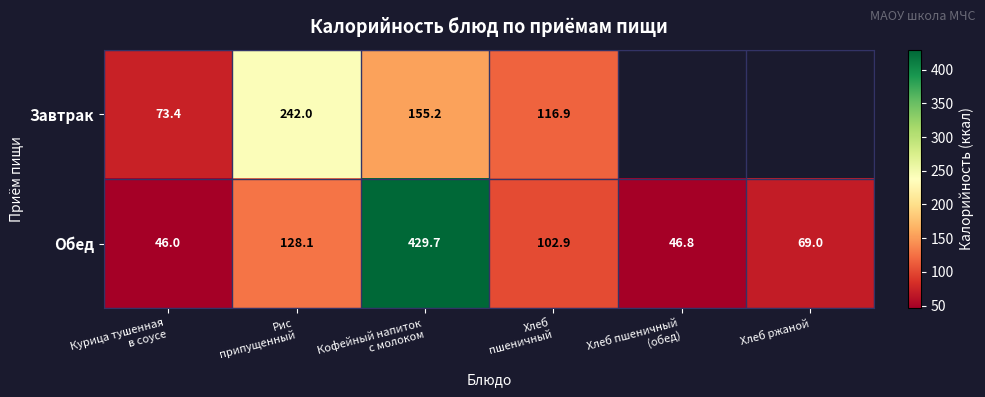

True or false: Обед has a value of 69.0 at Хлеб ржаной.

True